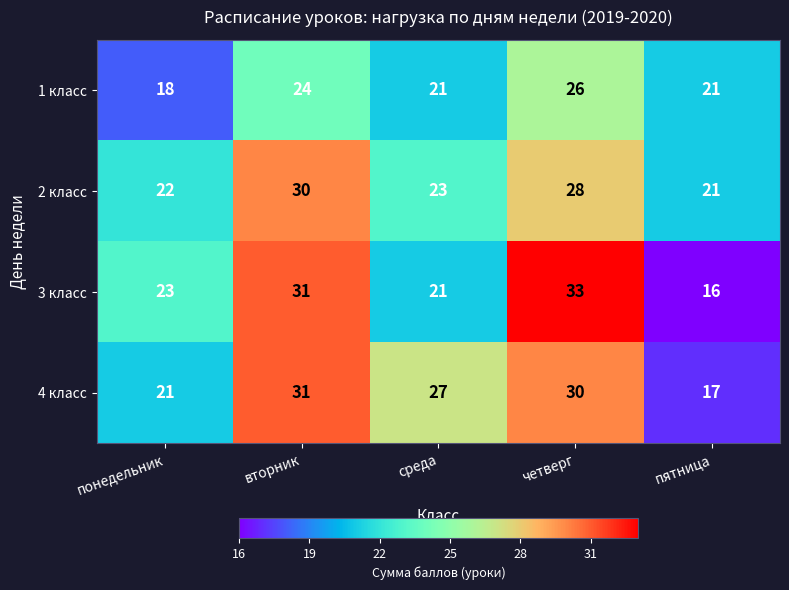

What is the average value of the 2 класс series?

25